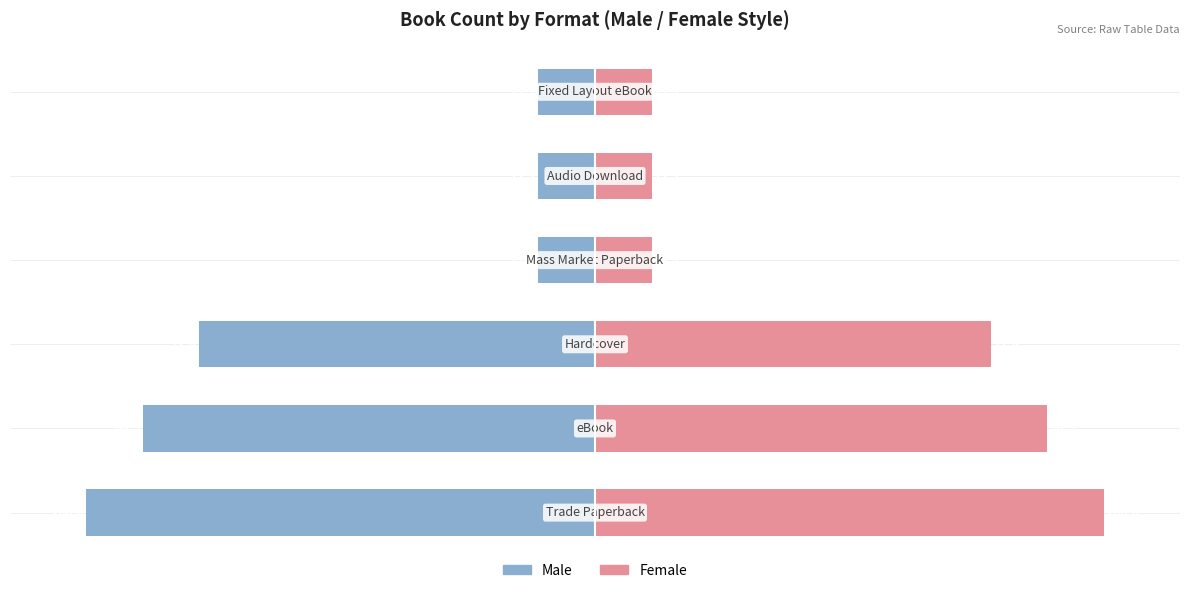

How many bars are there in each group?

2